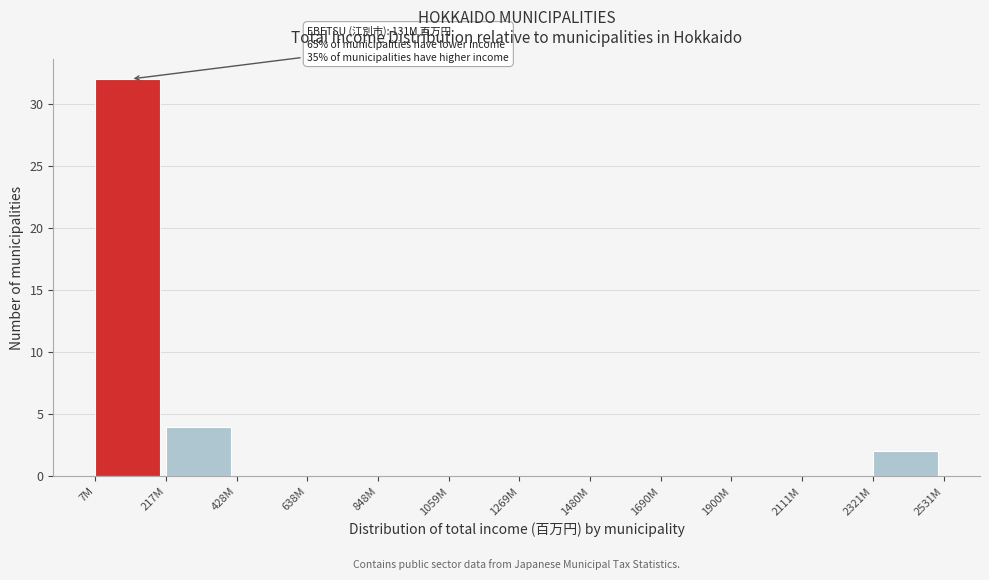

Reading left to right, what are all the values shown in this chart?

7M=32	217M=4	428M=0	638M=0	848M=0	1059M=0	1269M=0	1480M=0	1690M=0	1900M=0	2111M=0	2321M=2